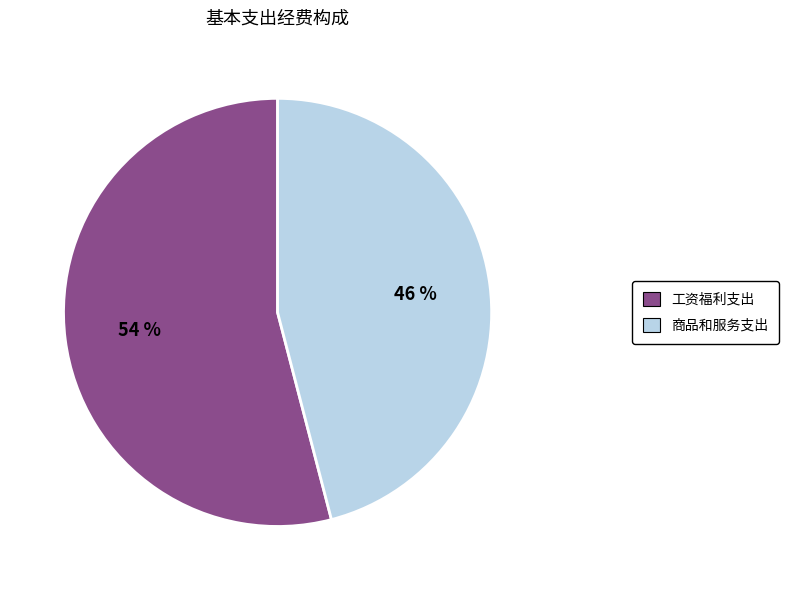

Does any single category account for the majority?

Yes